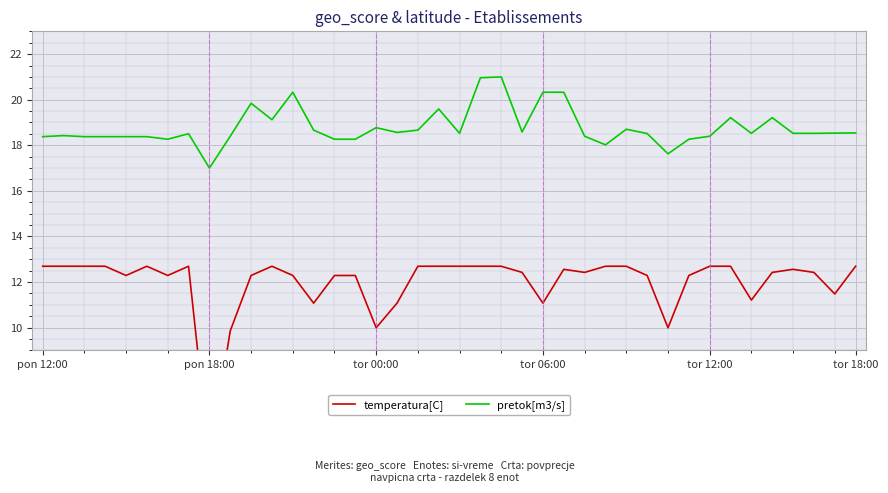

Reading right to left, list all the values displayed in this chart.

temperatura[C]: 12.7	11.5	12.4	12.6	12.4	11.2	12.7	12.7	12.3	10.0	12.3	12.7	12.7	12.4	12.6	11.1	12.4	12.7	12.7	12.7	12.7	12.7	11.1	10.0	12.3	12.3	11.1	12.3	12.7	12.3	9.9	4.2	12.7	12.3	12.7	12.3	12.7	12.7	12.7	12.7
pretok[m3/s]: 18.5	18.5	18.5	18.5	19.2	18.5	19.2	18.4	18.3	17.6	18.5	18.7	18.0	18.4	20.3	20.3	18.6	21.0	21.0	18.5	19.6	18.7	18.6	18.8	18.3	18.3	18.7	20.3	19.1	19.8	18.4	17.0	18.5	18.3	18.4	18.4	18.4	18.4	18.4	18.4